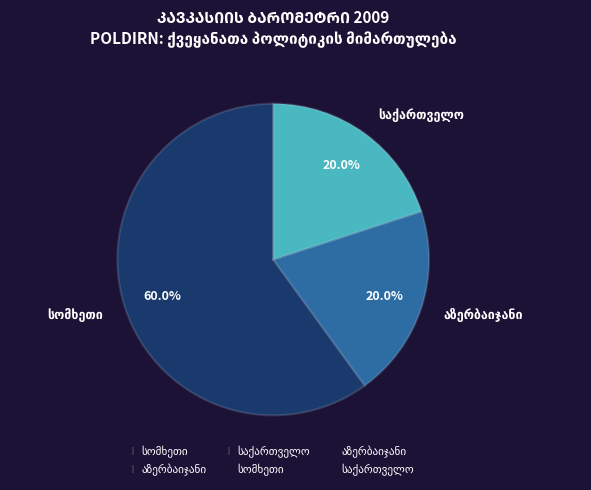

Is there a majority slice in this chart?

Yes